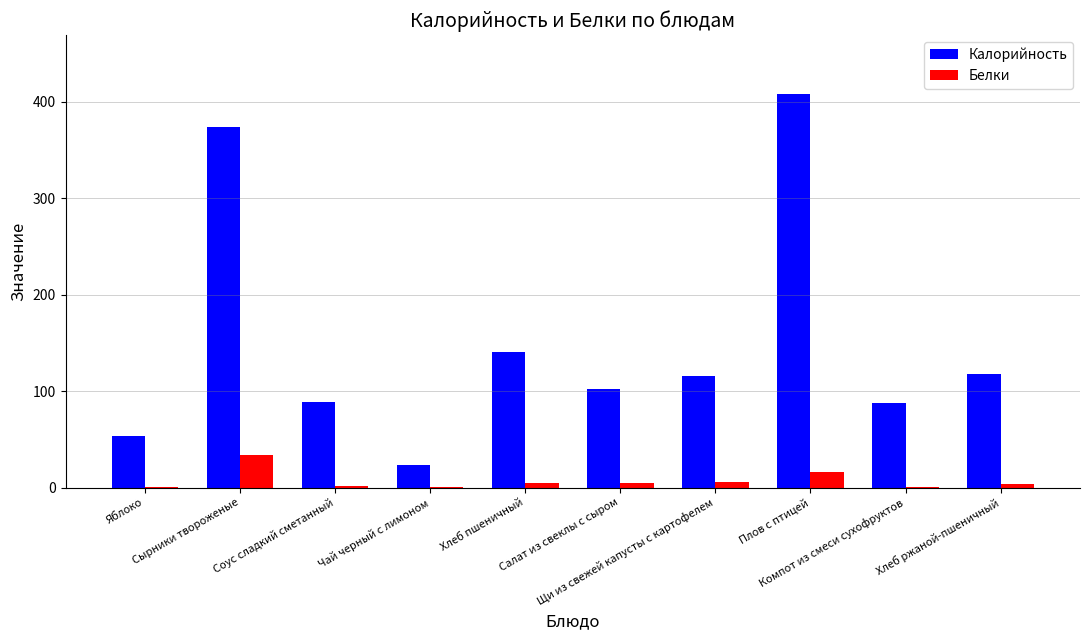

How many groups of bars are there?

10